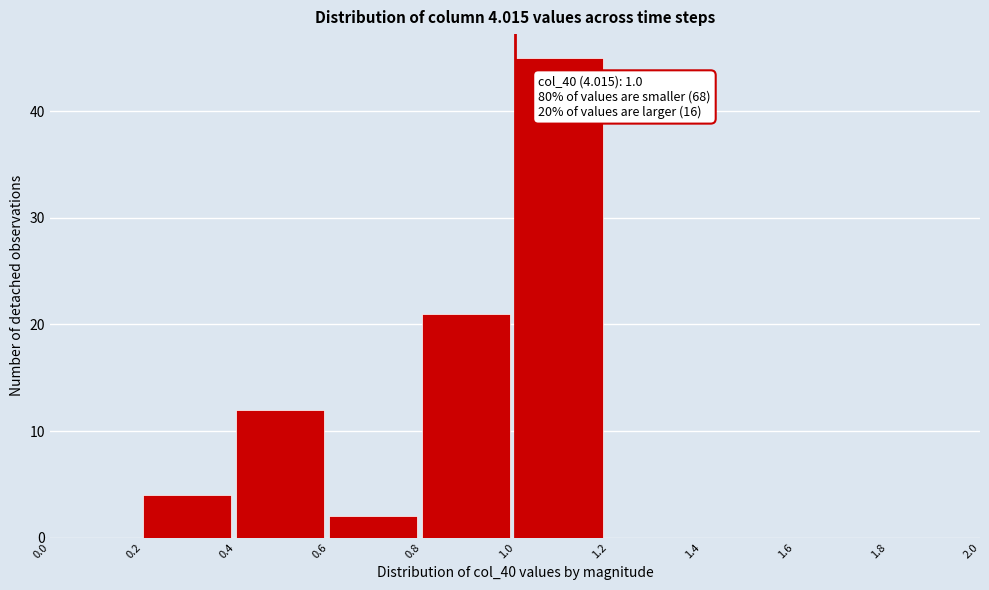

Over which range of the x-axis is the bar tallest?

1.0 to 1.2